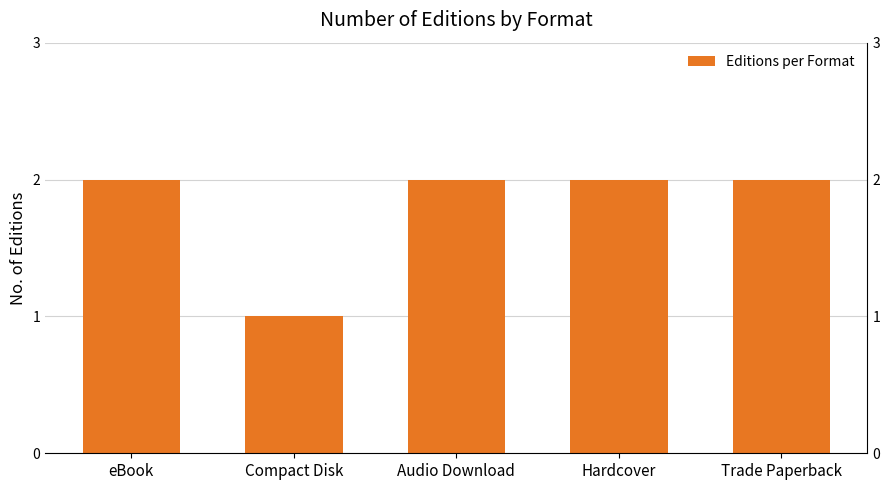

How many categories are shown in the chart?

5